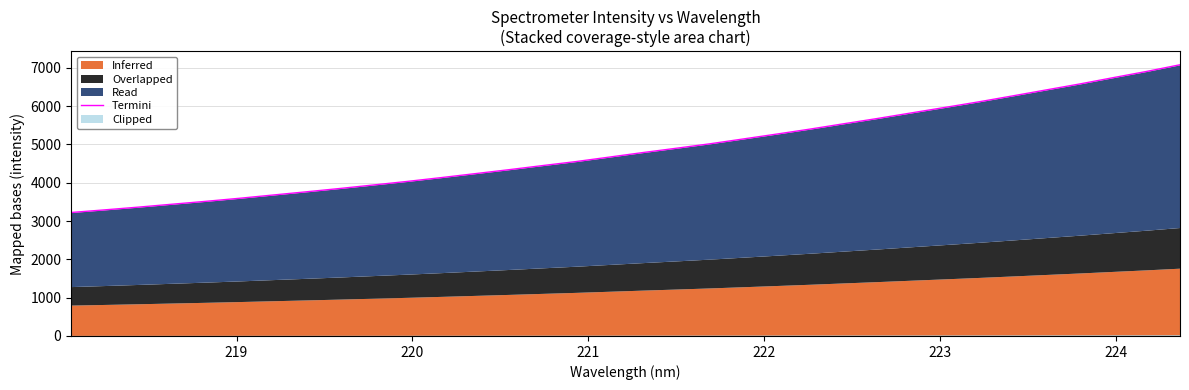

What position from the right is 220?

32